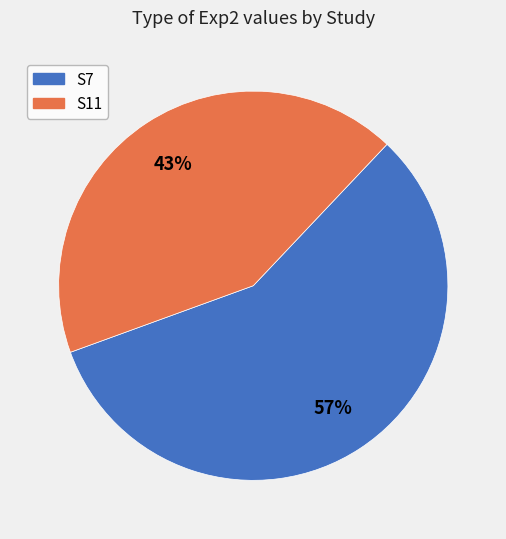

Which slice represents more than half of the pie?

S7